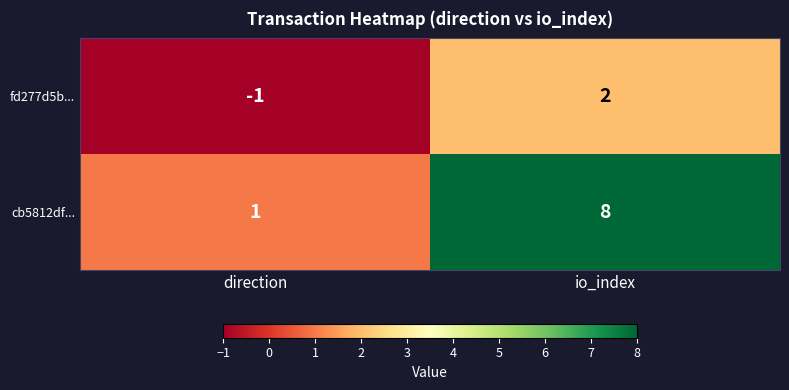

Which category has the highest value in the cb5812df... series?

io_index